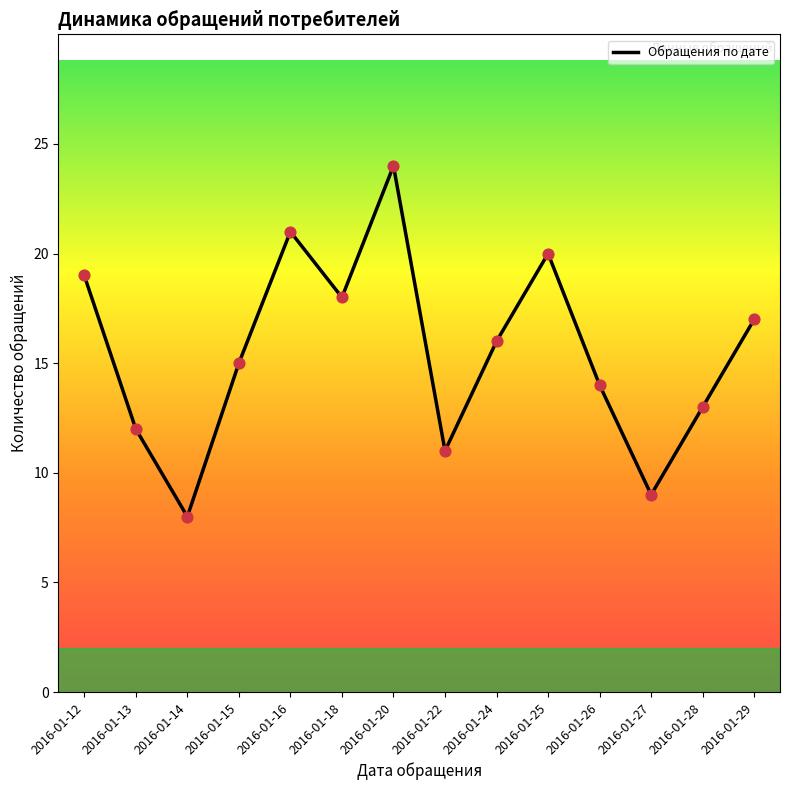

Which has a higher value, 2016-01-24 or 2016-01-20?

2016-01-20